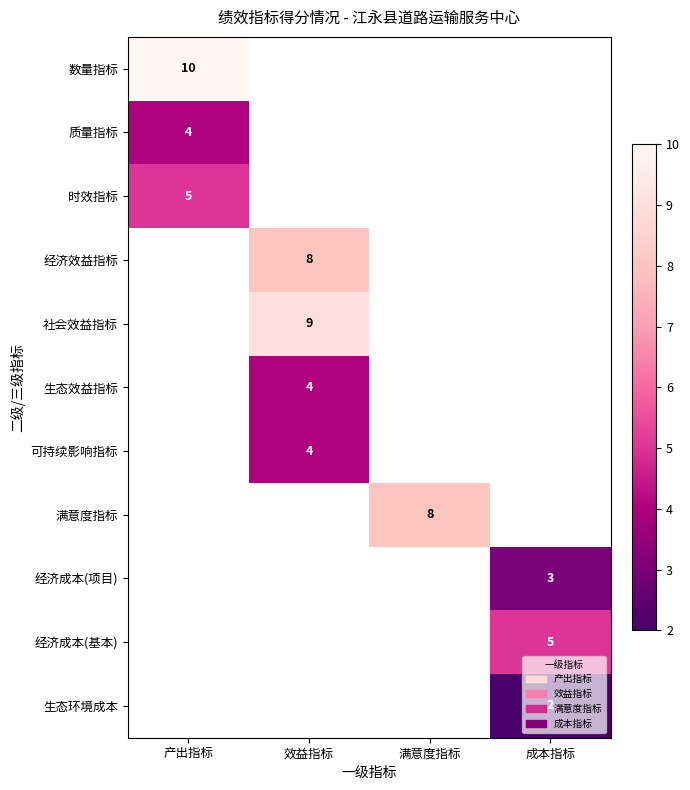

The 质量指标 series shows 4 at 产出指标. True or false?

True